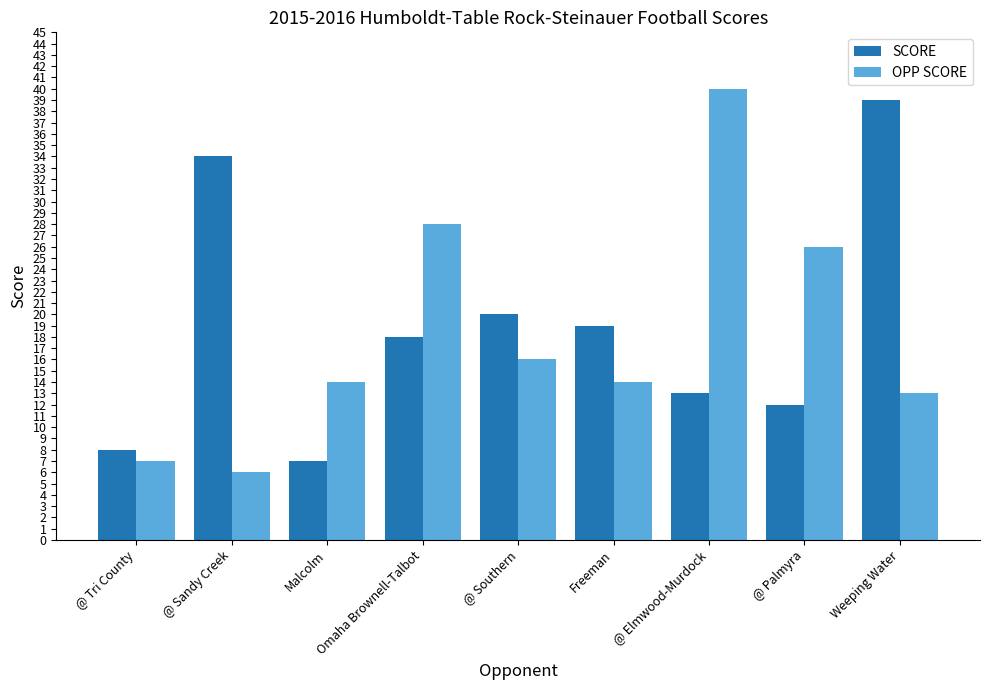

At which label is OPP SCORE closest to 23?

@ Palmyra